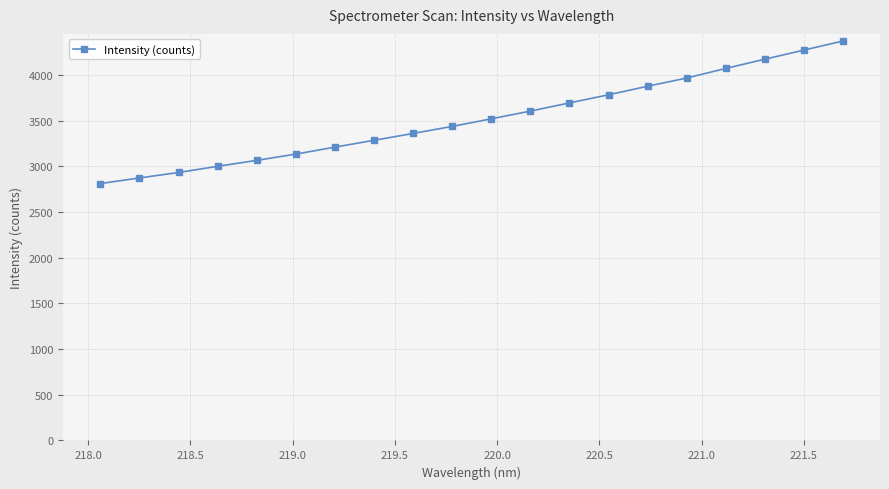

What is the difference between the maximum and minimum values?

1560.8